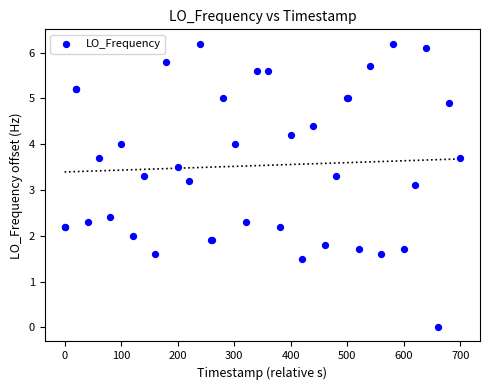

What Y value in the scatter plot is closest to 3?

3.1